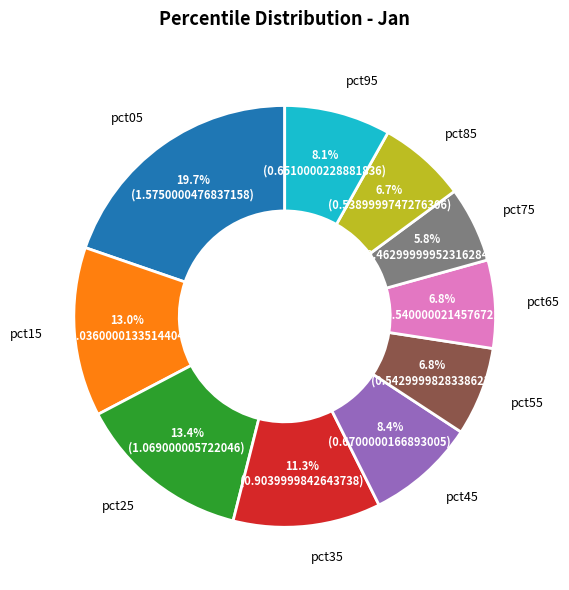

What percentage is the pct15 slice, to the nearest percent?

13%